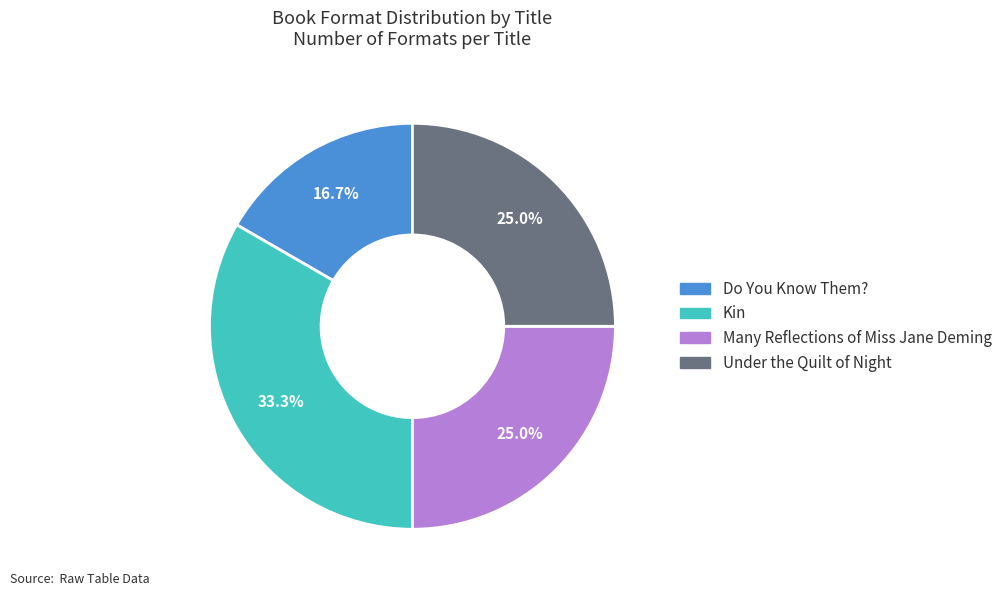

Is it true that Under the Quilt of Night is 37% of the pie?

False